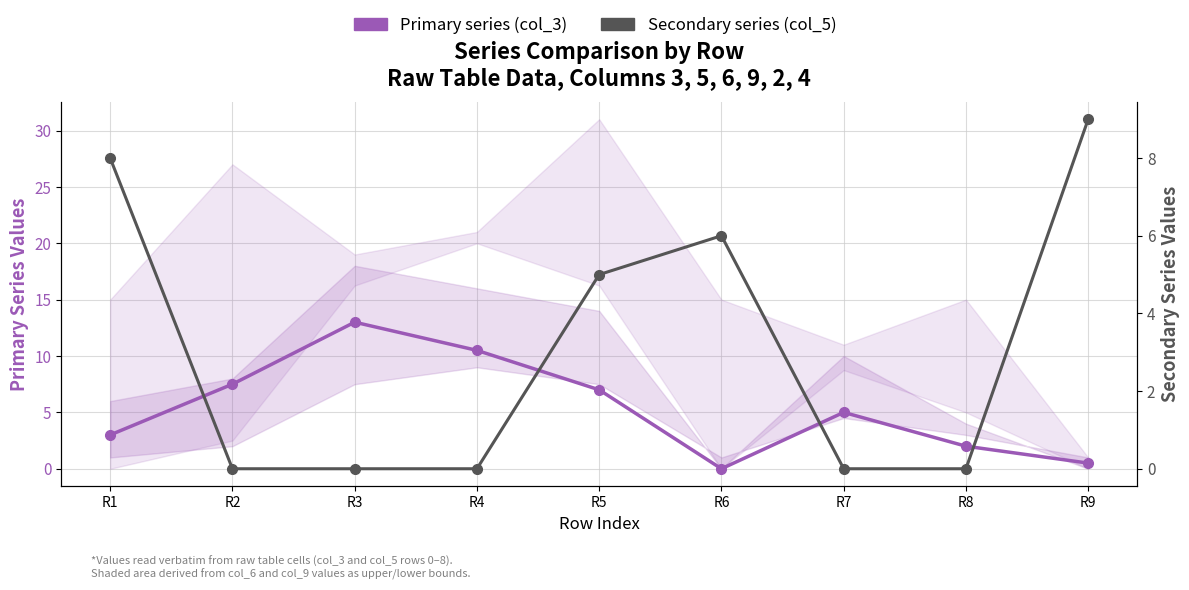

True or false: Primary series (col_3) and Secondary series (col_5) cross at least once.

True